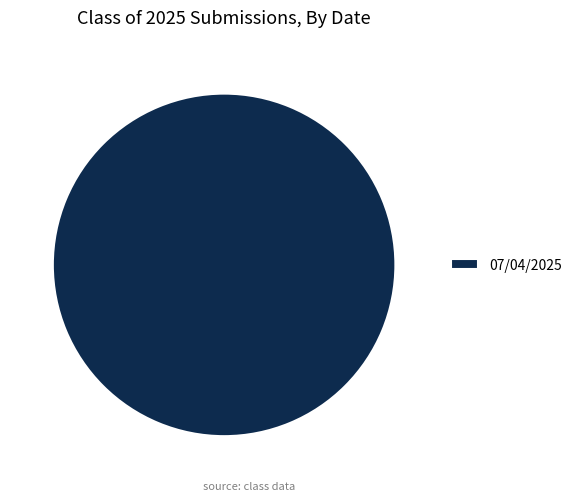

Rank the categories by value from highest to lowest.

07/04/2025